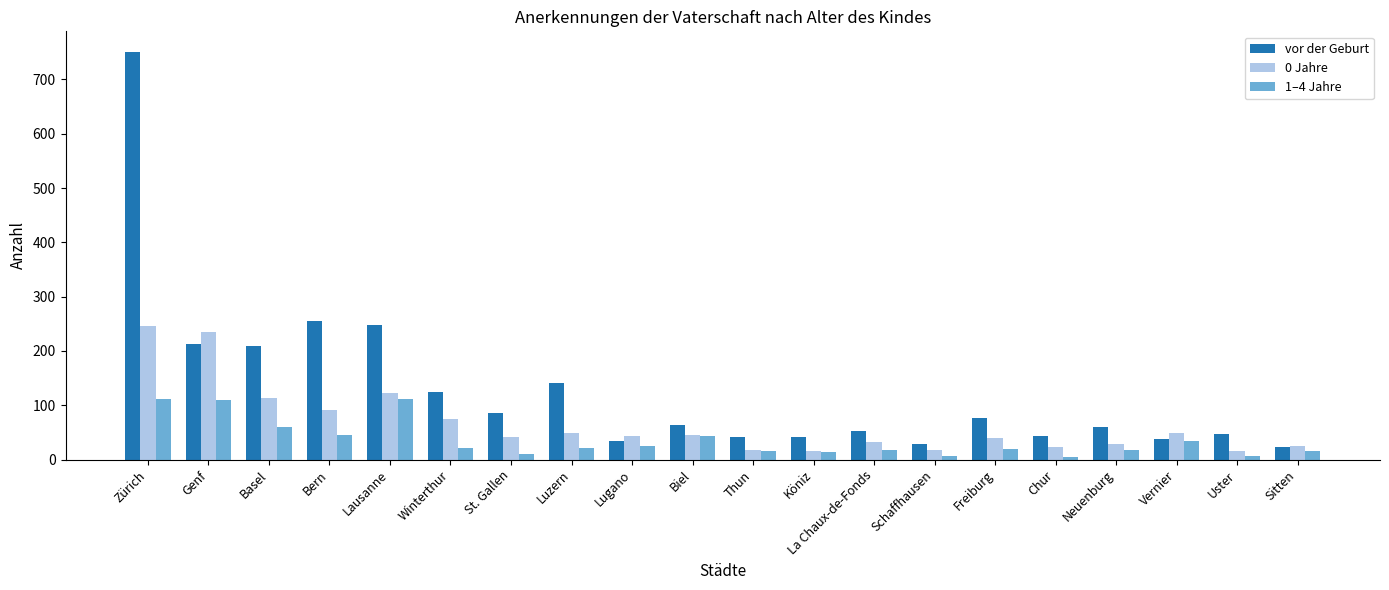

Rank the series by their maximum value, from lowest to highest.

1–4 Jahre, 0 Jahre, vor der Geburt